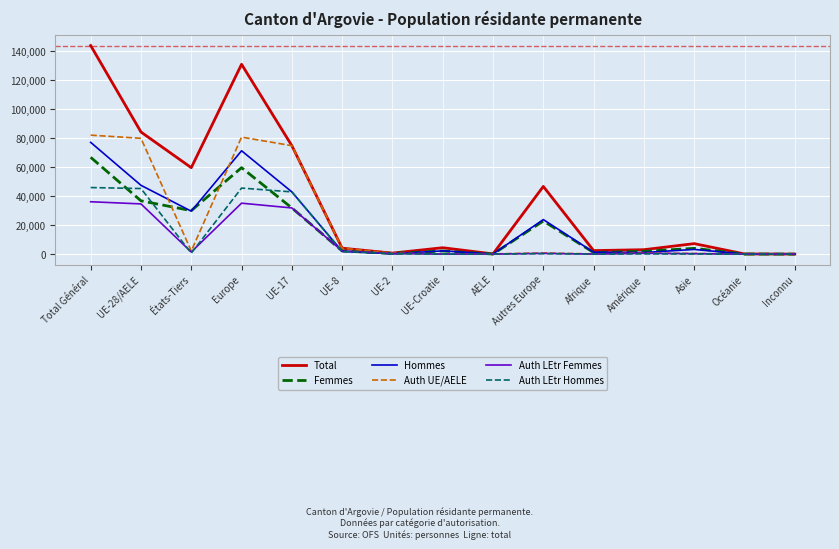

How many lines are shown in the chart?

6